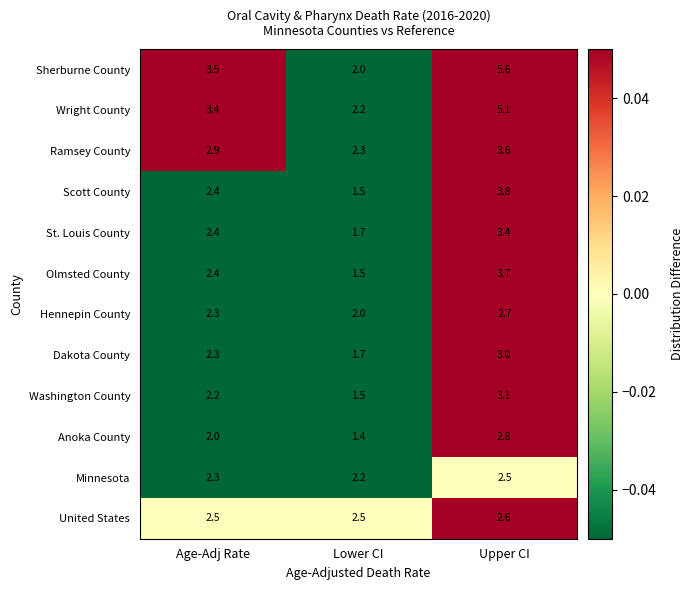

At which category is the sum across all series the highest?

Upper CI